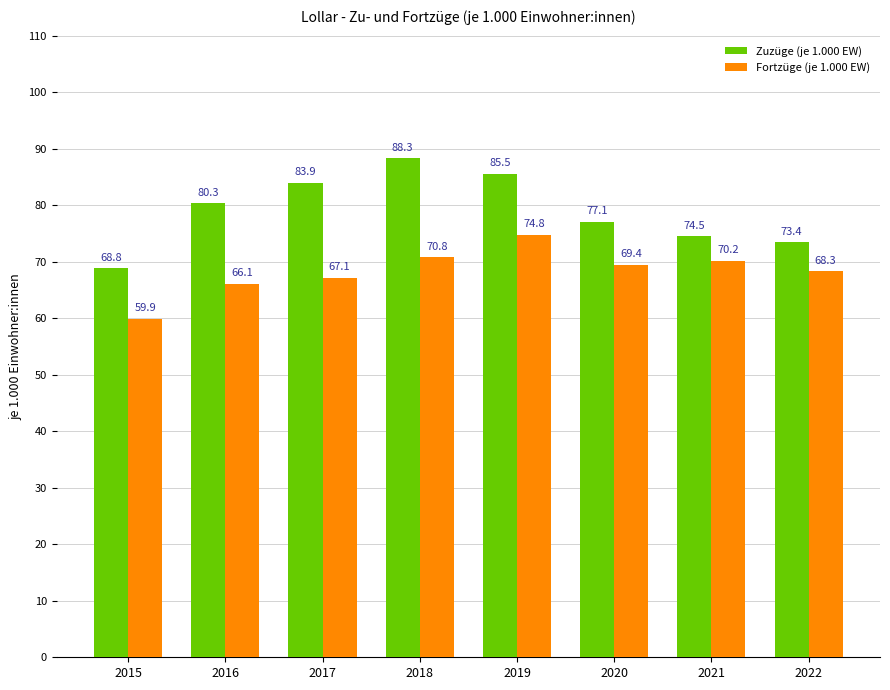

What is the minimum value for Zuzüge (je 1.000 EW)?

68.8